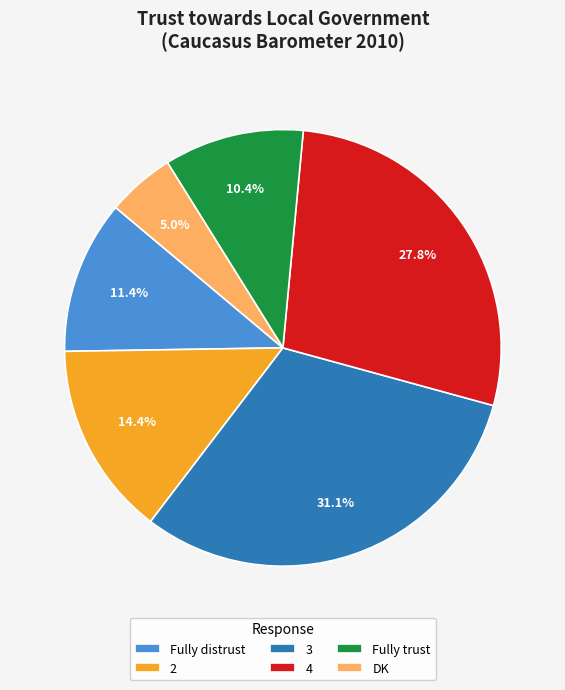

Which slice is the smallest?

DK